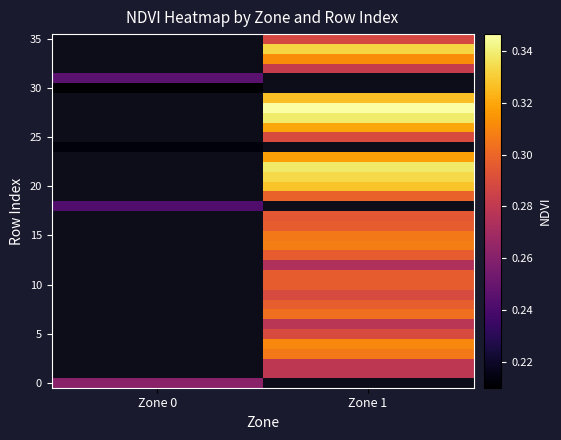

Count the number of categories in the chart.

2